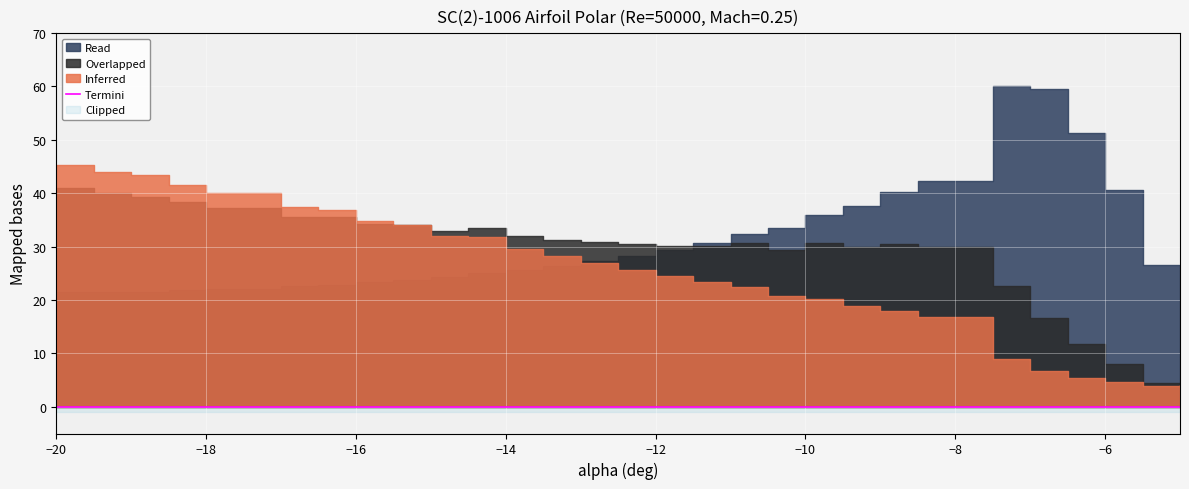

What is the difference between the highest and lowest values at -12.5?

4.1